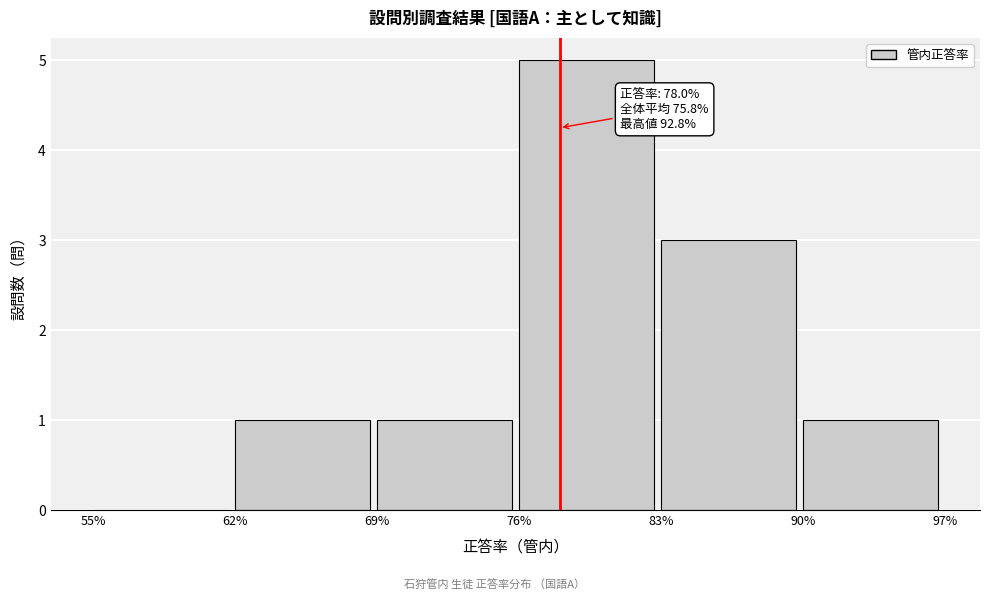

Which range on the x-axis has the tallest bar?

76% to 83%